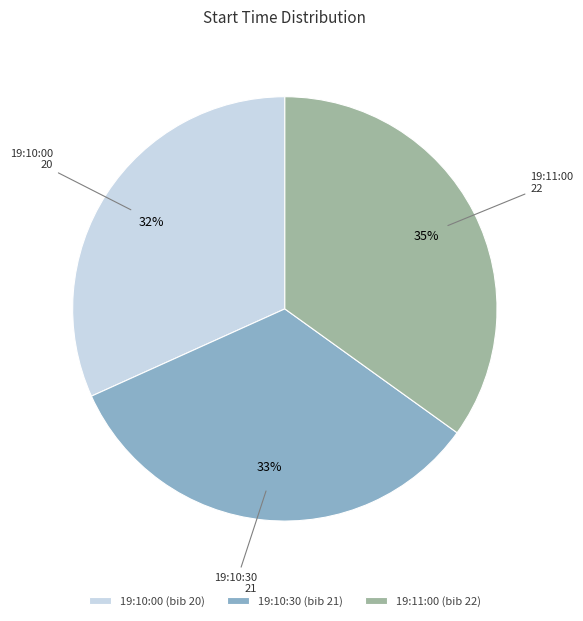

Count the number of slices in the pie.

3